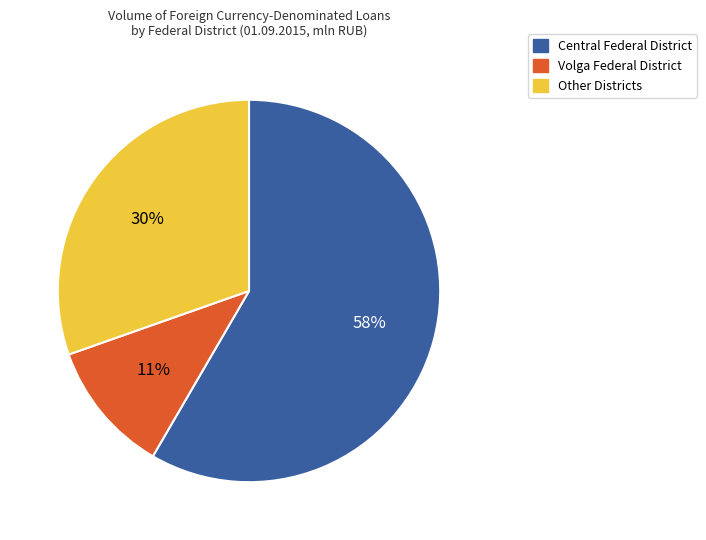

To the nearest percent, what is the difference between the largest and smallest slice percentages?

47%